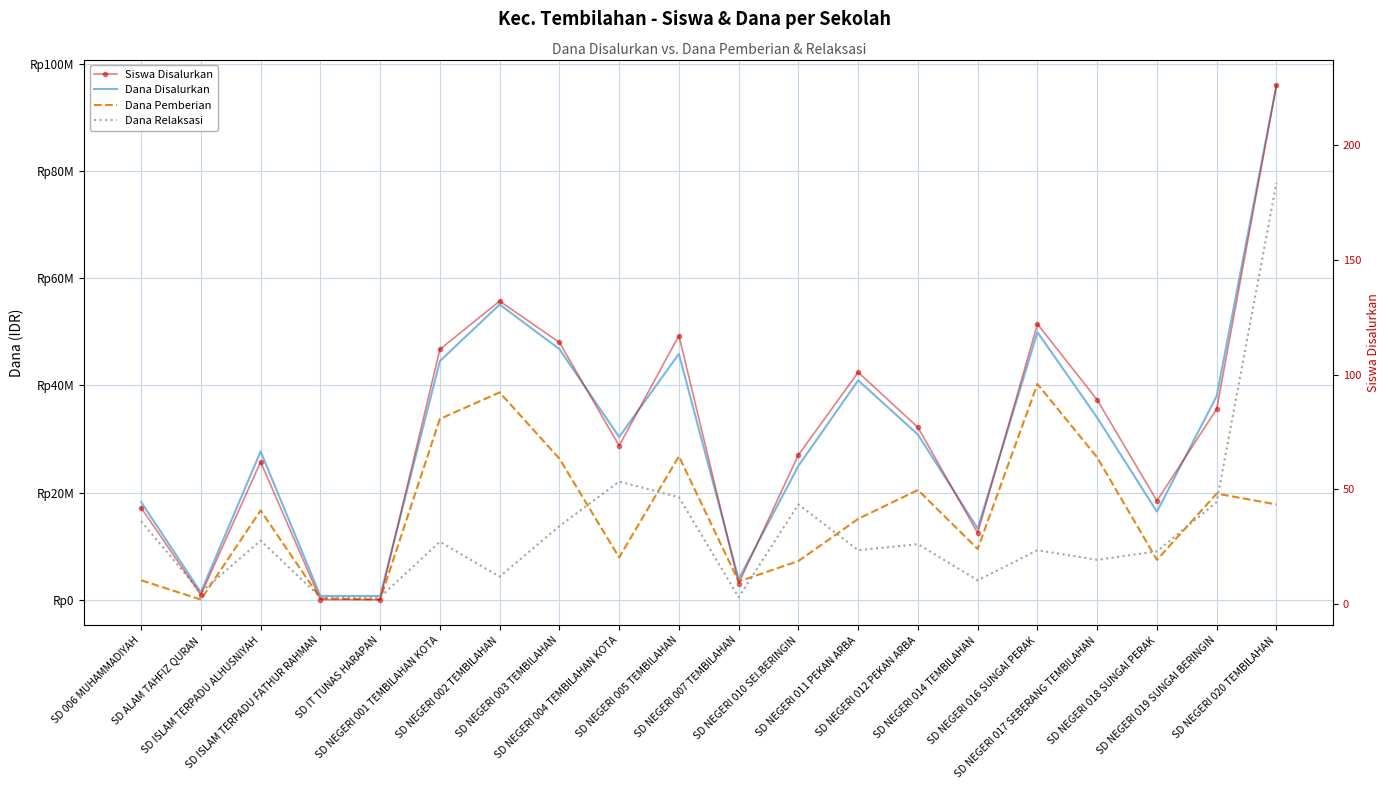

What is the difference between the highest and lowest values at SD NEGERI 020 TEMBILAHAN?

96074774